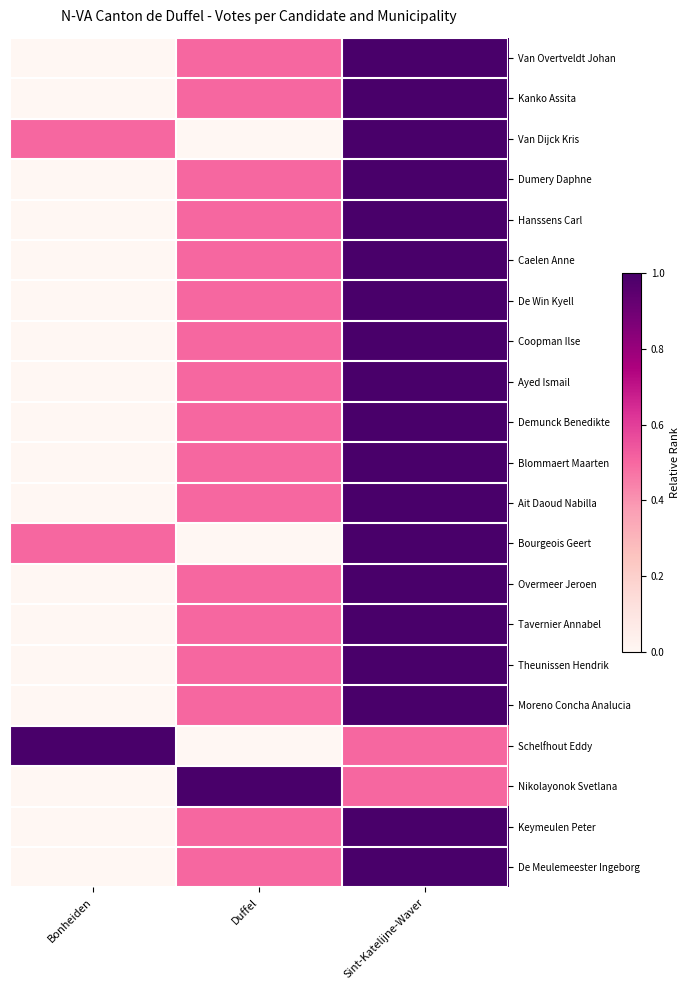

Which series has the largest range (max minus min)?

Van Overtveldt Johan